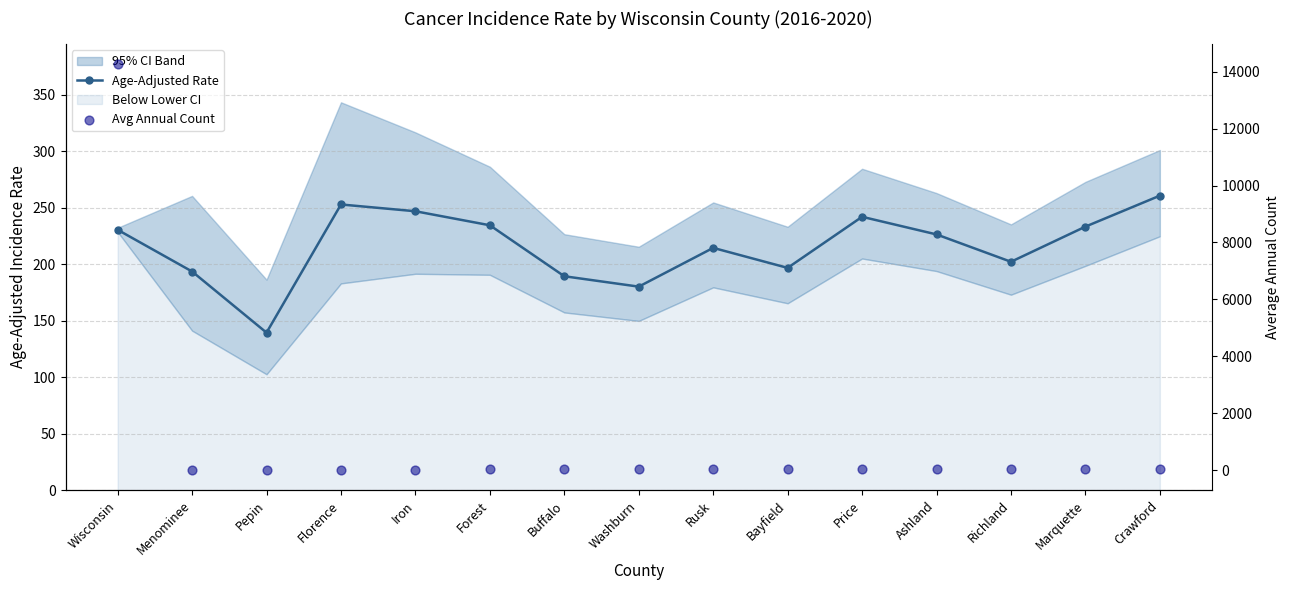

Which series has the largest total across all categories?

Avg Annual Count